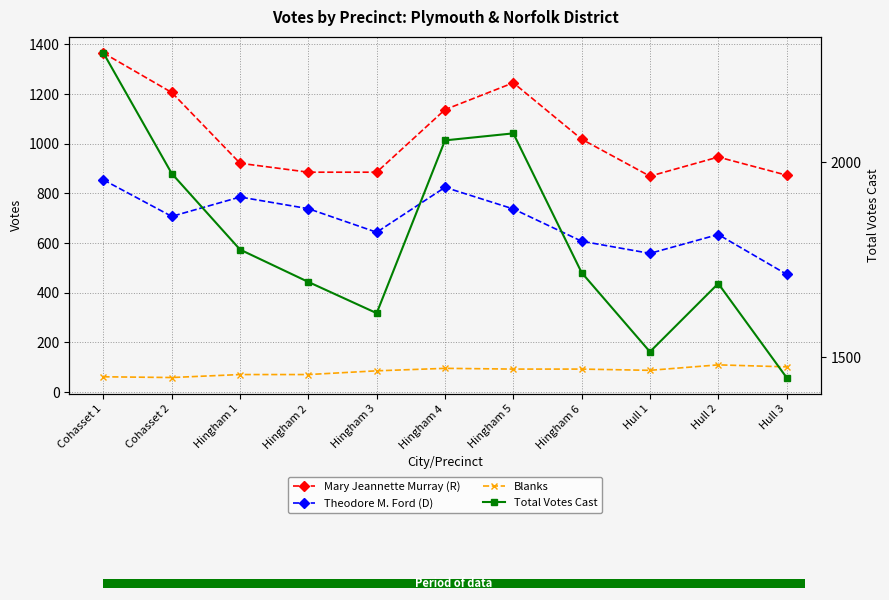

Which series has the largest total across all categories?

Total Votes Cast